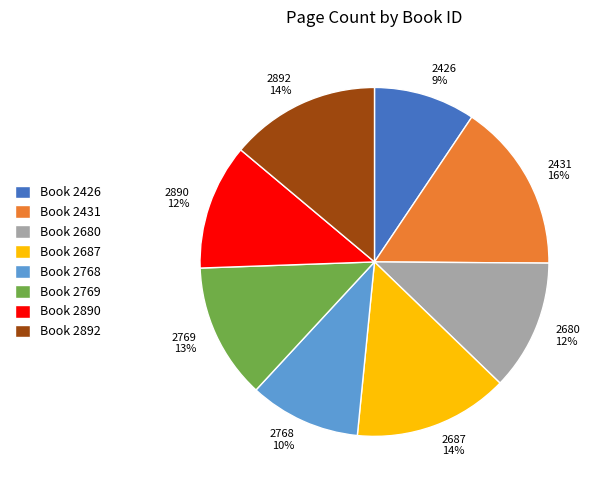

Combined, do 2426 and 2687 account for over 50%?

No